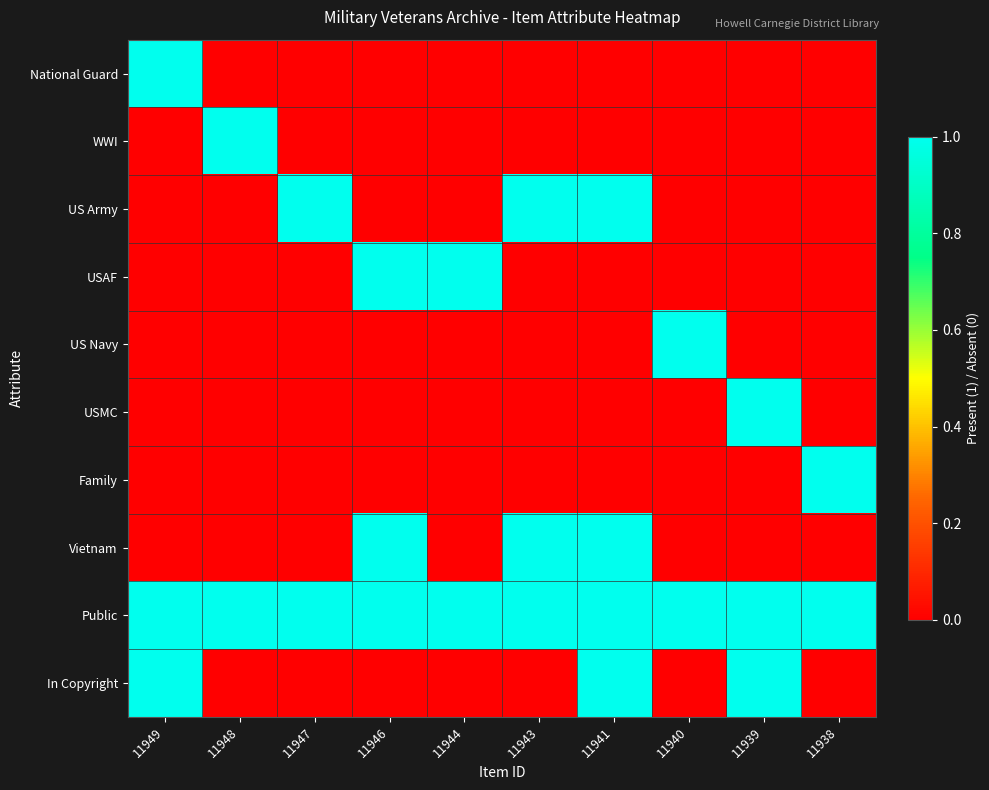

Reading left to right, what are all the values shown in this chart?

National Guard: 11949=1	11948=0	11947=0	11946=0	11944=0	11943=0	11941=0	11940=0	11939=0	11938=0
WWI: 11949=0	11948=1	11947=0	11946=0	11944=0	11943=0	11941=0	11940=0	11939=0	11938=0
US Army: 11949=0	11948=0	11947=1	11946=0	11944=0	11943=1	11941=1	11940=0	11939=0	11938=0
USAF: 11949=0	11948=0	11947=0	11946=1	11944=1	11943=0	11941=0	11940=0	11939=0	11938=0
US Navy: 11949=0	11948=0	11947=0	11946=0	11944=0	11943=0	11941=0	11940=1	11939=0	11938=0
USMC: 11949=0	11948=0	11947=0	11946=0	11944=0	11943=0	11941=0	11940=0	11939=1	11938=0
Family: 11949=0	11948=0	11947=0	11946=0	11944=0	11943=0	11941=0	11940=0	11939=0	11938=1
Vietnam: 11949=0	11948=0	11947=0	11946=1	11944=0	11943=1	11941=1	11940=0	11939=0	11938=0
Public: 11949=1	11948=1	11947=1	11946=1	11944=1	11943=1	11941=1	11940=1	11939=1	11938=1
In Copyright: 11949=1	11948=0	11947=0	11946=0	11944=0	11943=0	11941=1	11940=0	11939=1	11938=0